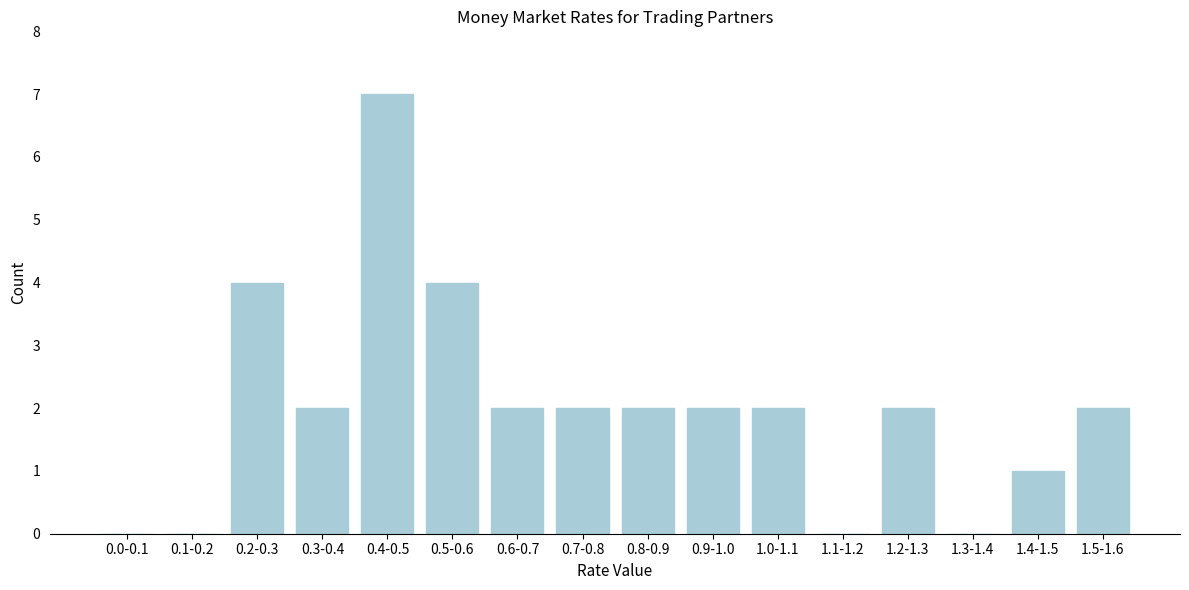

Reading left to right, transcribe all the data shown in this chart.

0.0-0.1=0	0.1-0.2=0	0.2-0.3=4	0.3-0.4=2	0.4-0.5=7	0.5-0.6=4	0.6-0.7=2	0.7-0.8=2	0.8-0.9=2	0.9-1.0=2	1.0-1.1=2	1.1-1.2=0	1.2-1.3=2	1.3-1.4=0	1.4-1.5=1	1.5-1.6=2